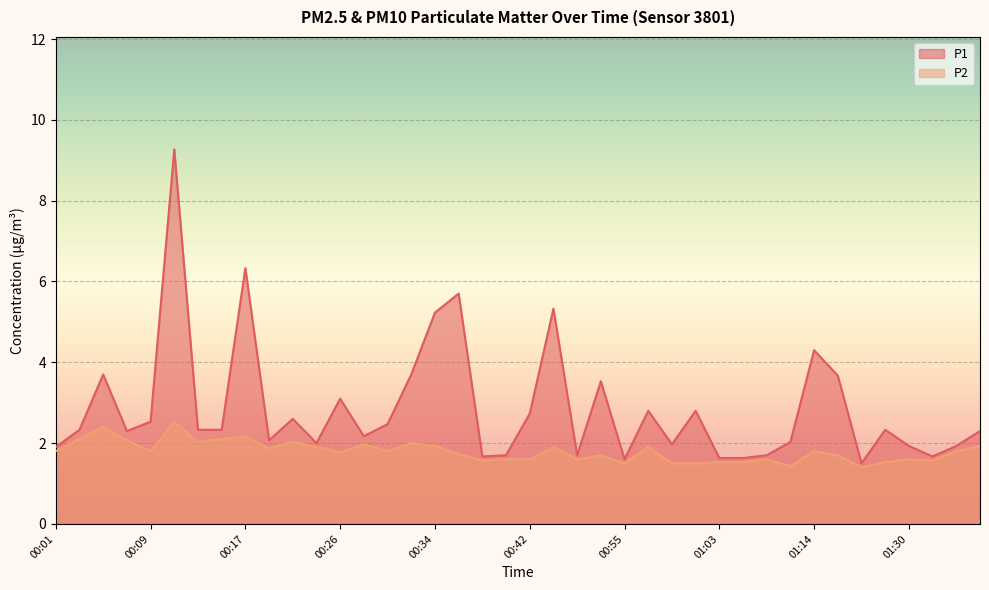

How many lines are shown in the chart?

2